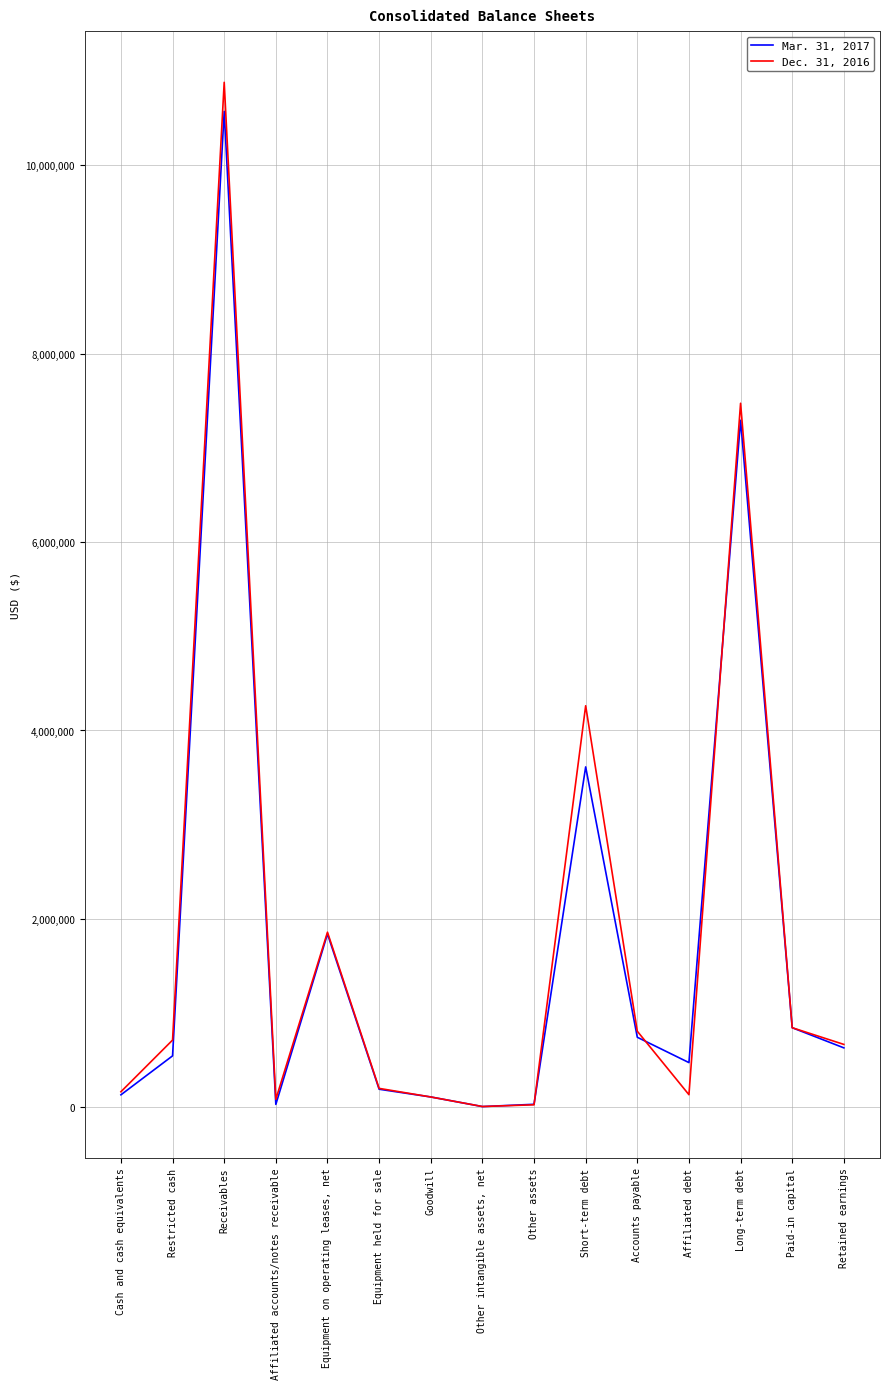

List the series in order of their peak value, lowest first.

Mar. 31, 2017, Dec. 31, 2016